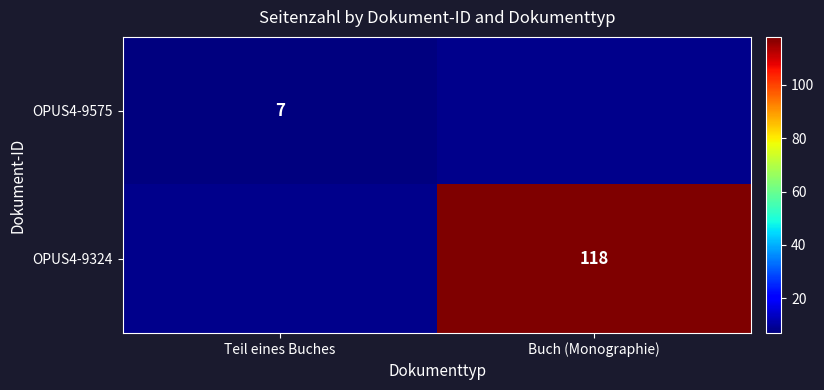

The value of OPUS4-9575 at Teil eines Buches is 3.1. True or false?

False